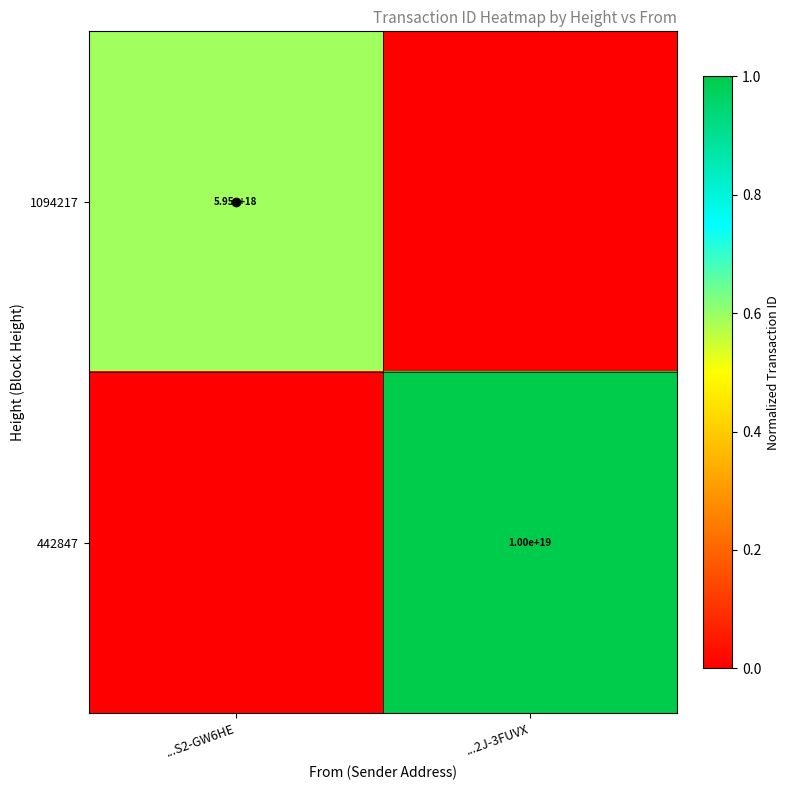

Is the value of 1094217 at ...S2-GW6HE greater than the value of 442847 at ...2J-3FUVX?

No